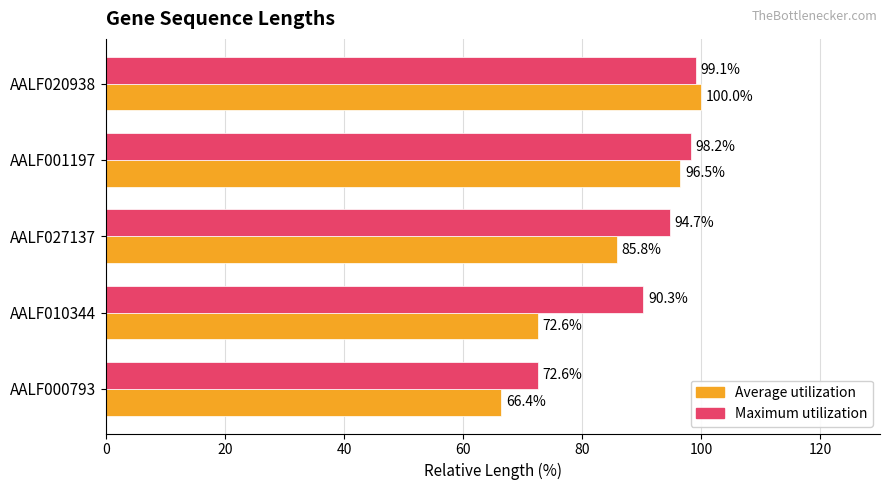

What is the maximum value shown in the chart?

100.0